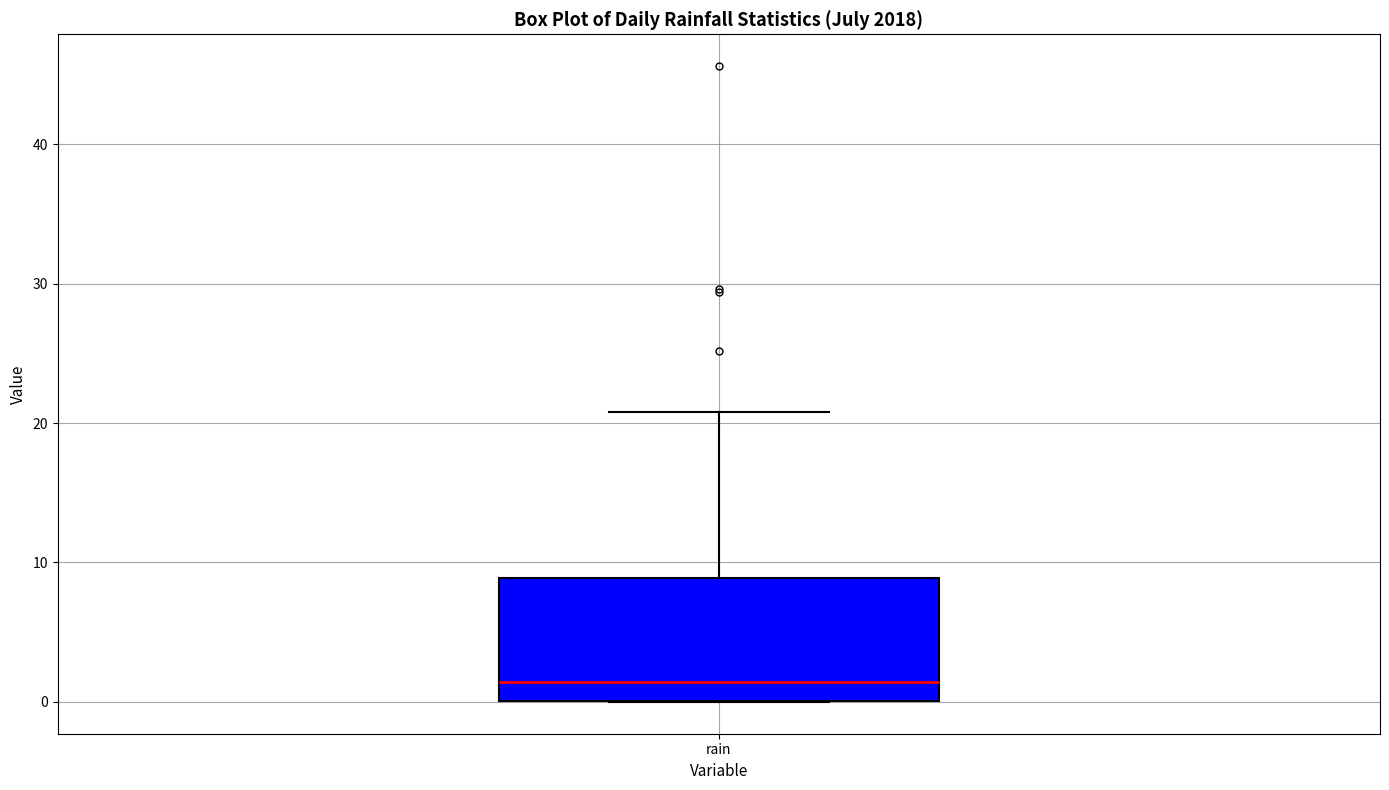

Read this box plot against the y-axis: the position of the median line, the range covered by the box, and the ends of both whiskers. The values are not printed on the chart, so give them approximately, as read against the axis.

median 1, box 0 to 9, whiskers 0 to 21